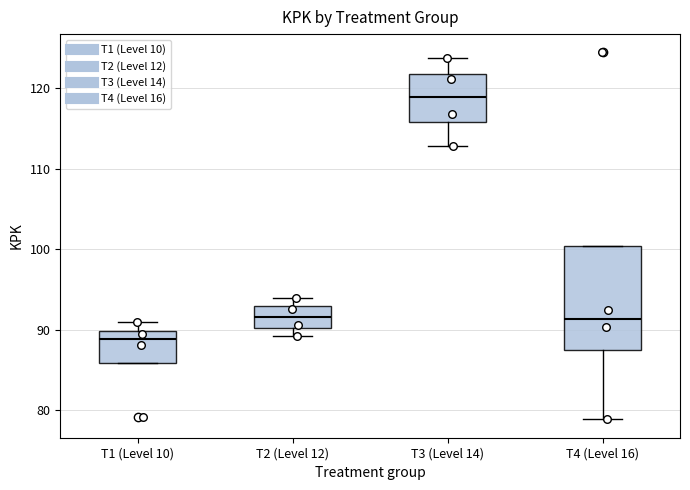

Comparing the boxes themselves (not the whiskers), which one is the tallest?

T4 (Level 16)